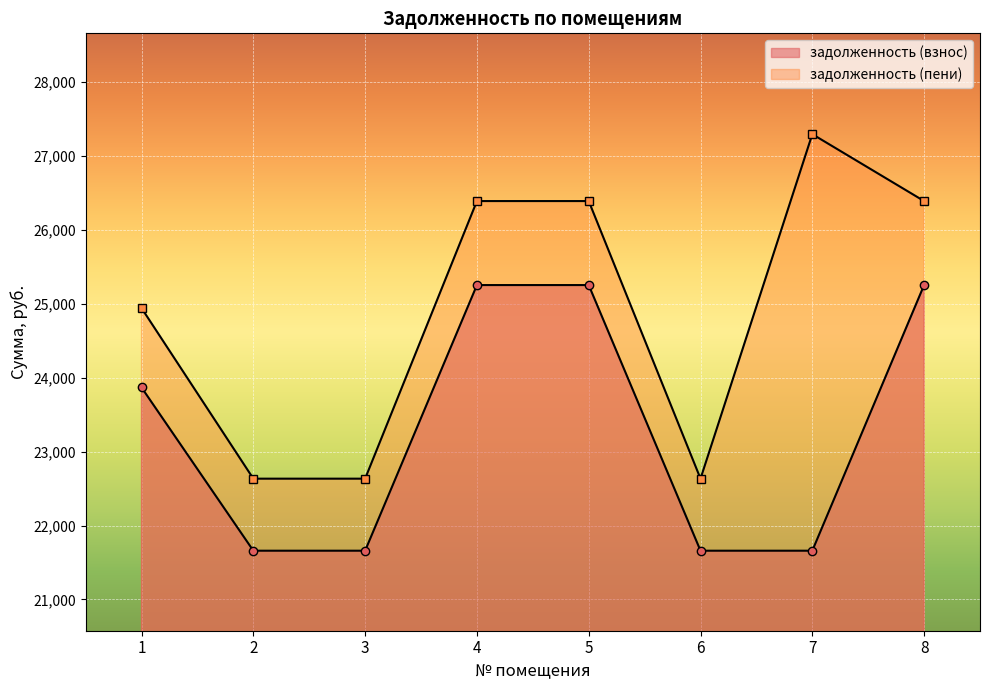

Which series has the largest total across all categories?

задолженность (пени)